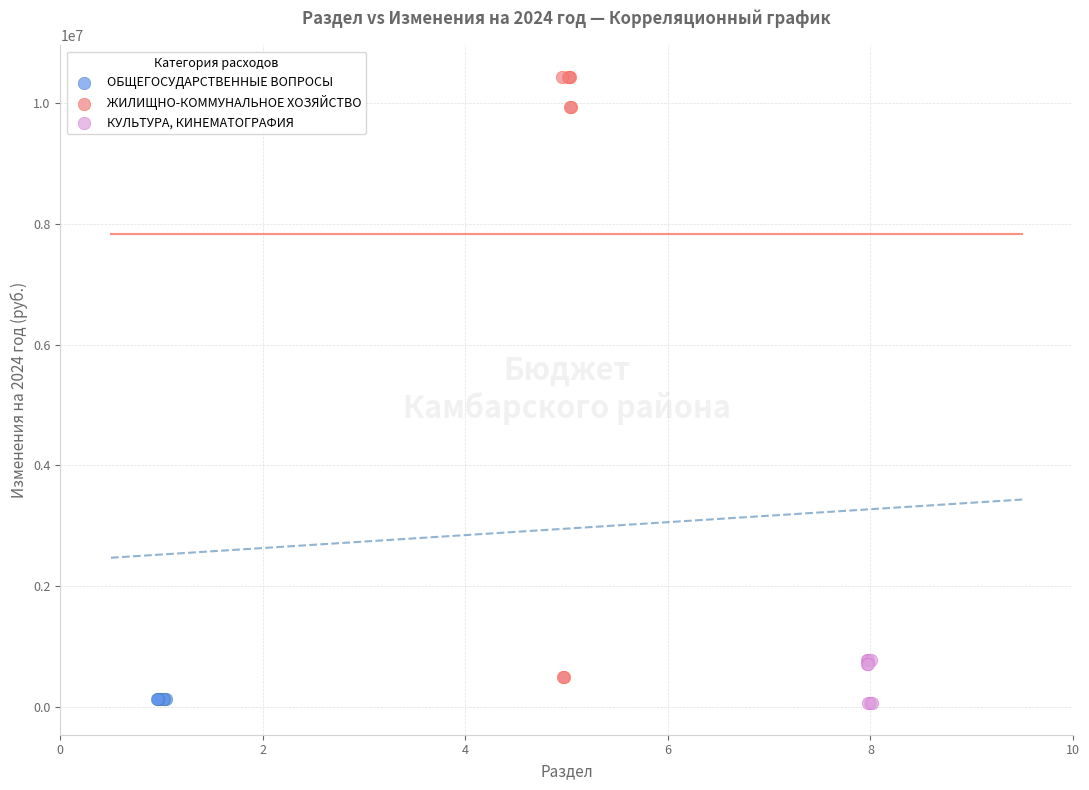

Which series contains the highest Y value?

ЖИЛИЩНО-КОММУНАЛЬНОЕ ХОЗЯЙСТВО